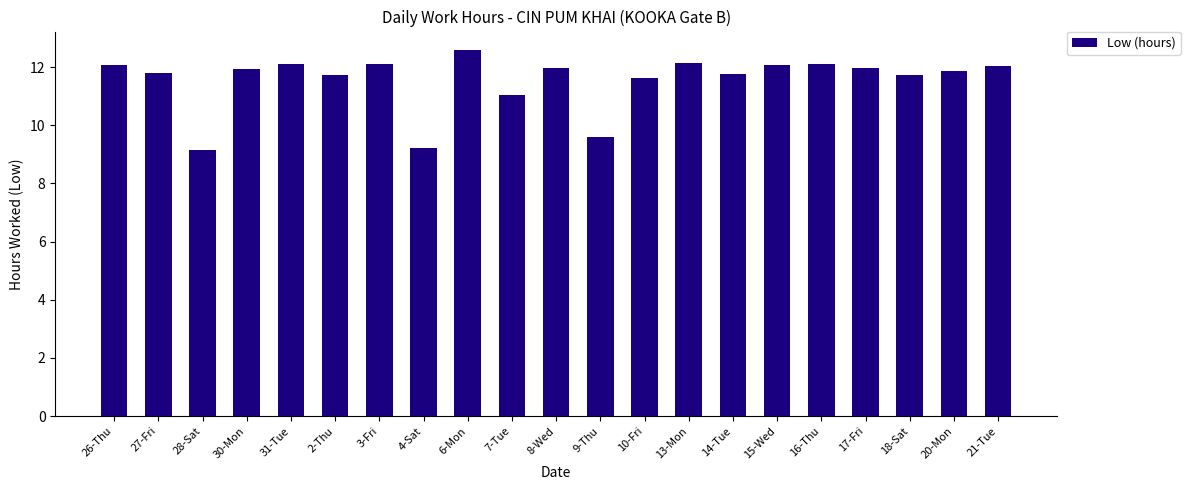

What is the difference between the maximum and second lowest values?

3.4